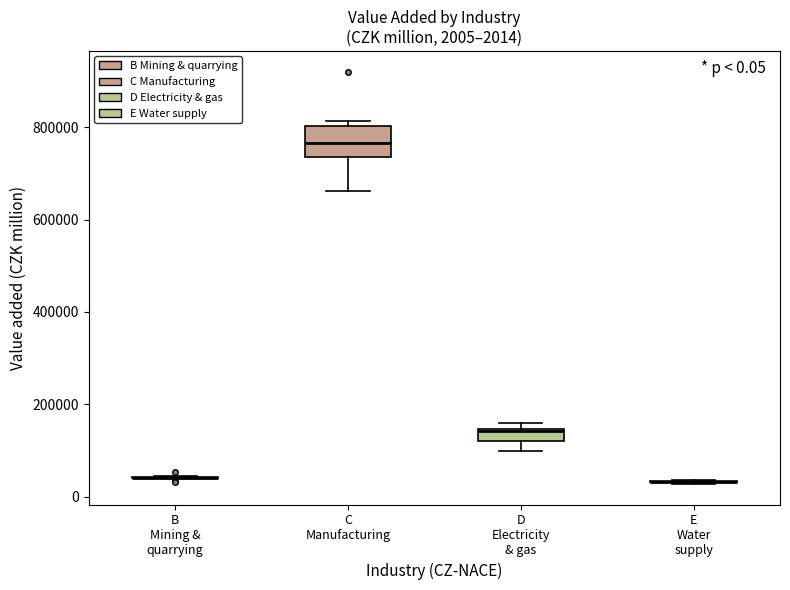

Which box is the tallest, from its lower edge to its upper edge?

C Manufacturing